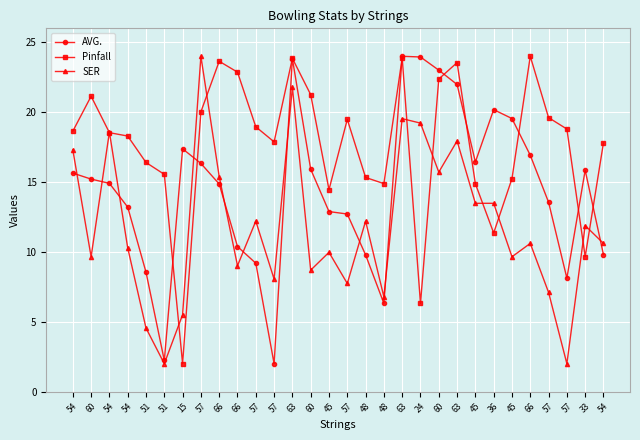

What are all the series names shown in the legend?

AVG., Pinfall, SER